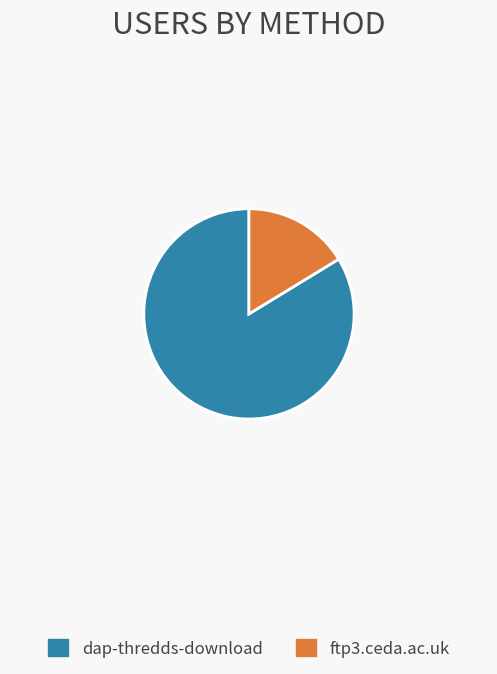

What is the largest slice in the pie chart?

dap-thredds-download